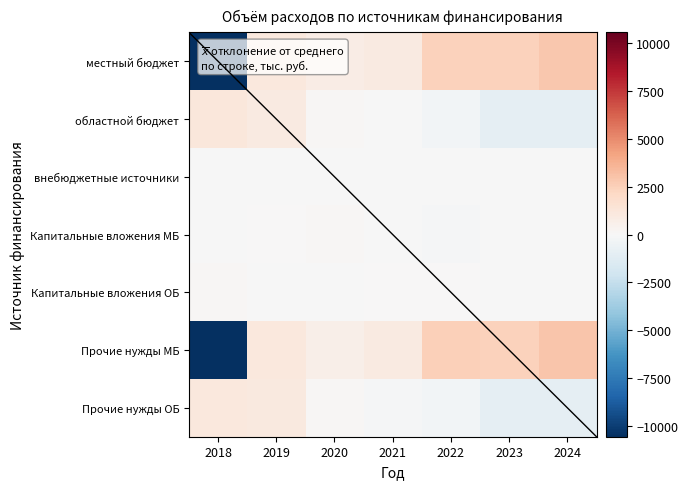

Between 2021 and 2024, which series saw the biggest shift?

местный бюджет